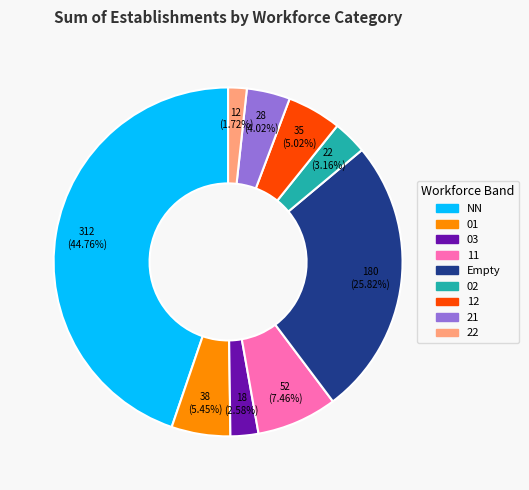

What is the ratio of the value at Empty to the value at 21?

6.4